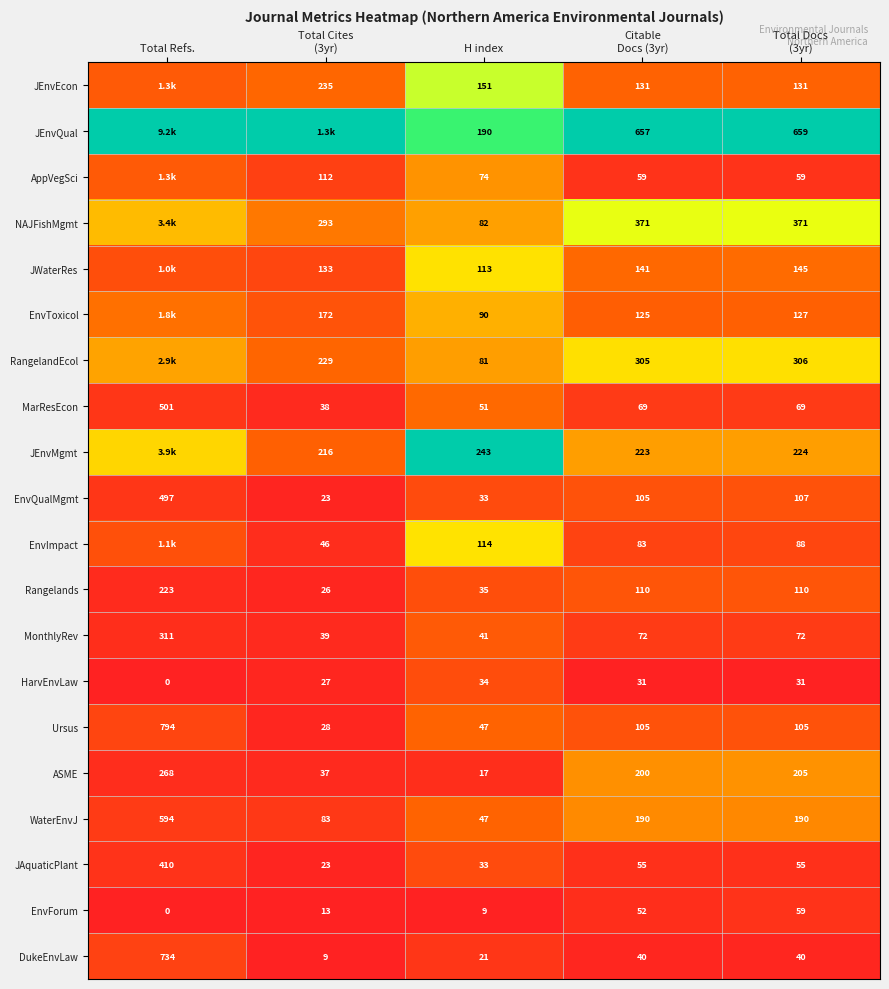

Where does the EnvQualMgmt series first go above 105?

Total Refs.